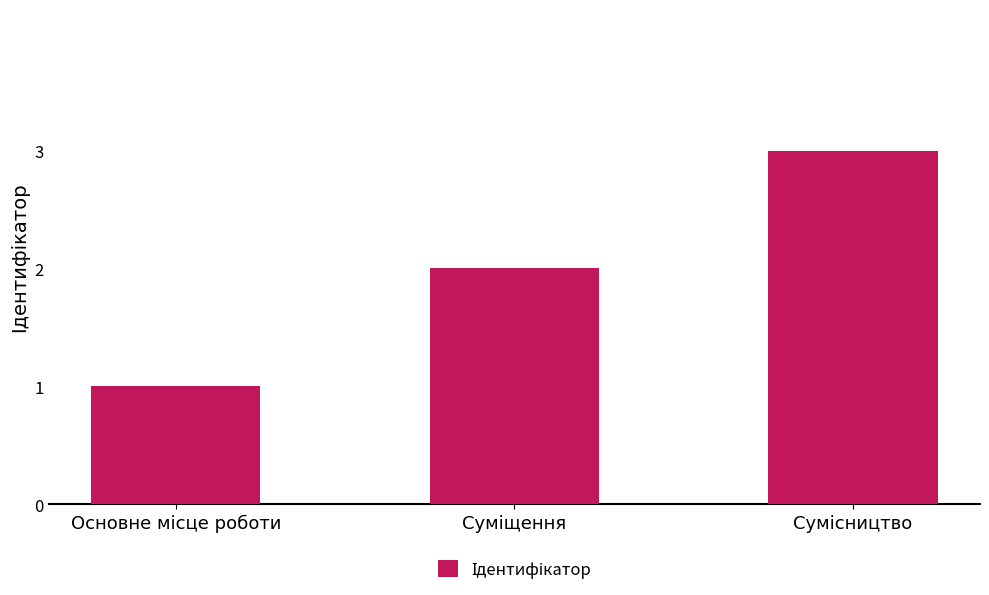

What is the average value?

2